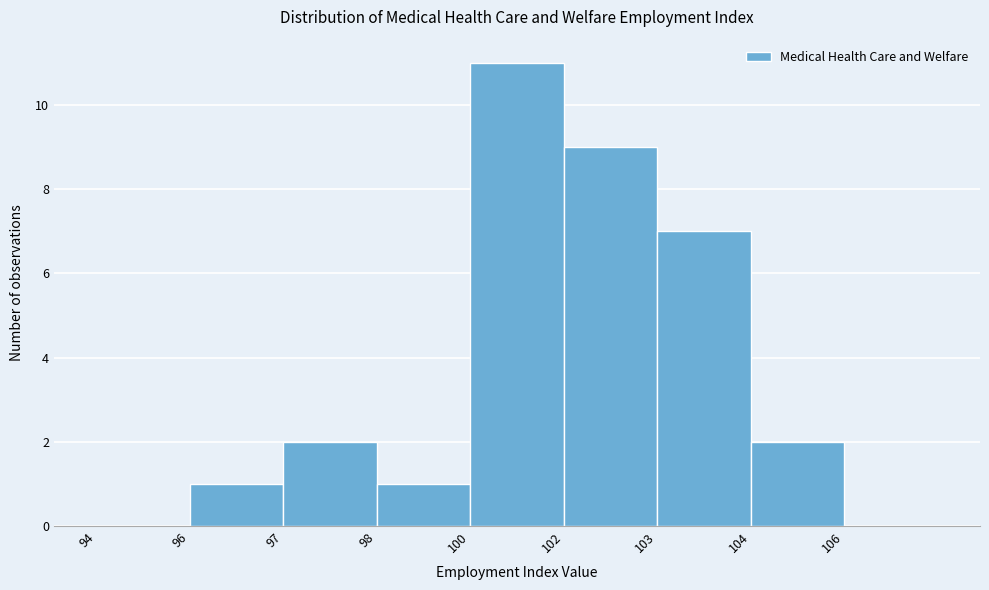

Reading right to left, transcribe all the data shown in this chart.

106=0	104=2	103=7	102=9	100=11	98=1	97=2	96=1	94=0